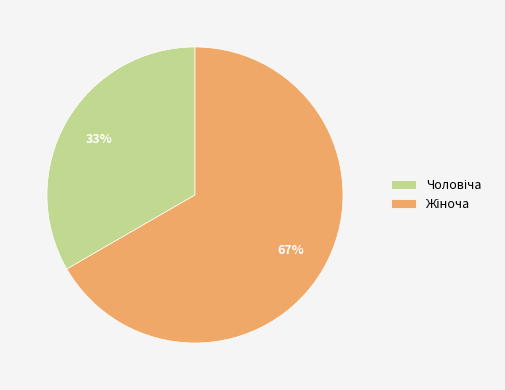

Does any single category account for the majority?

Yes